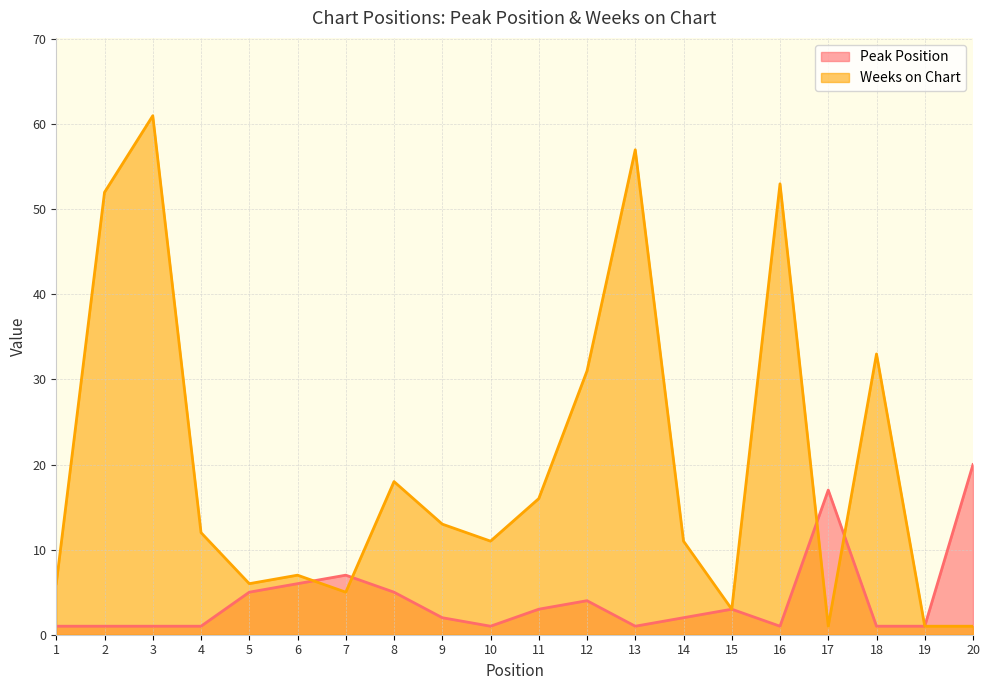

At which category does Weeks on Chart reach its first local peak?

3